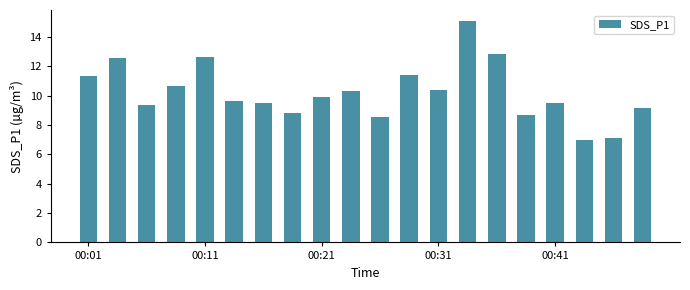

What is the minimum value shown in the chart?

7.0